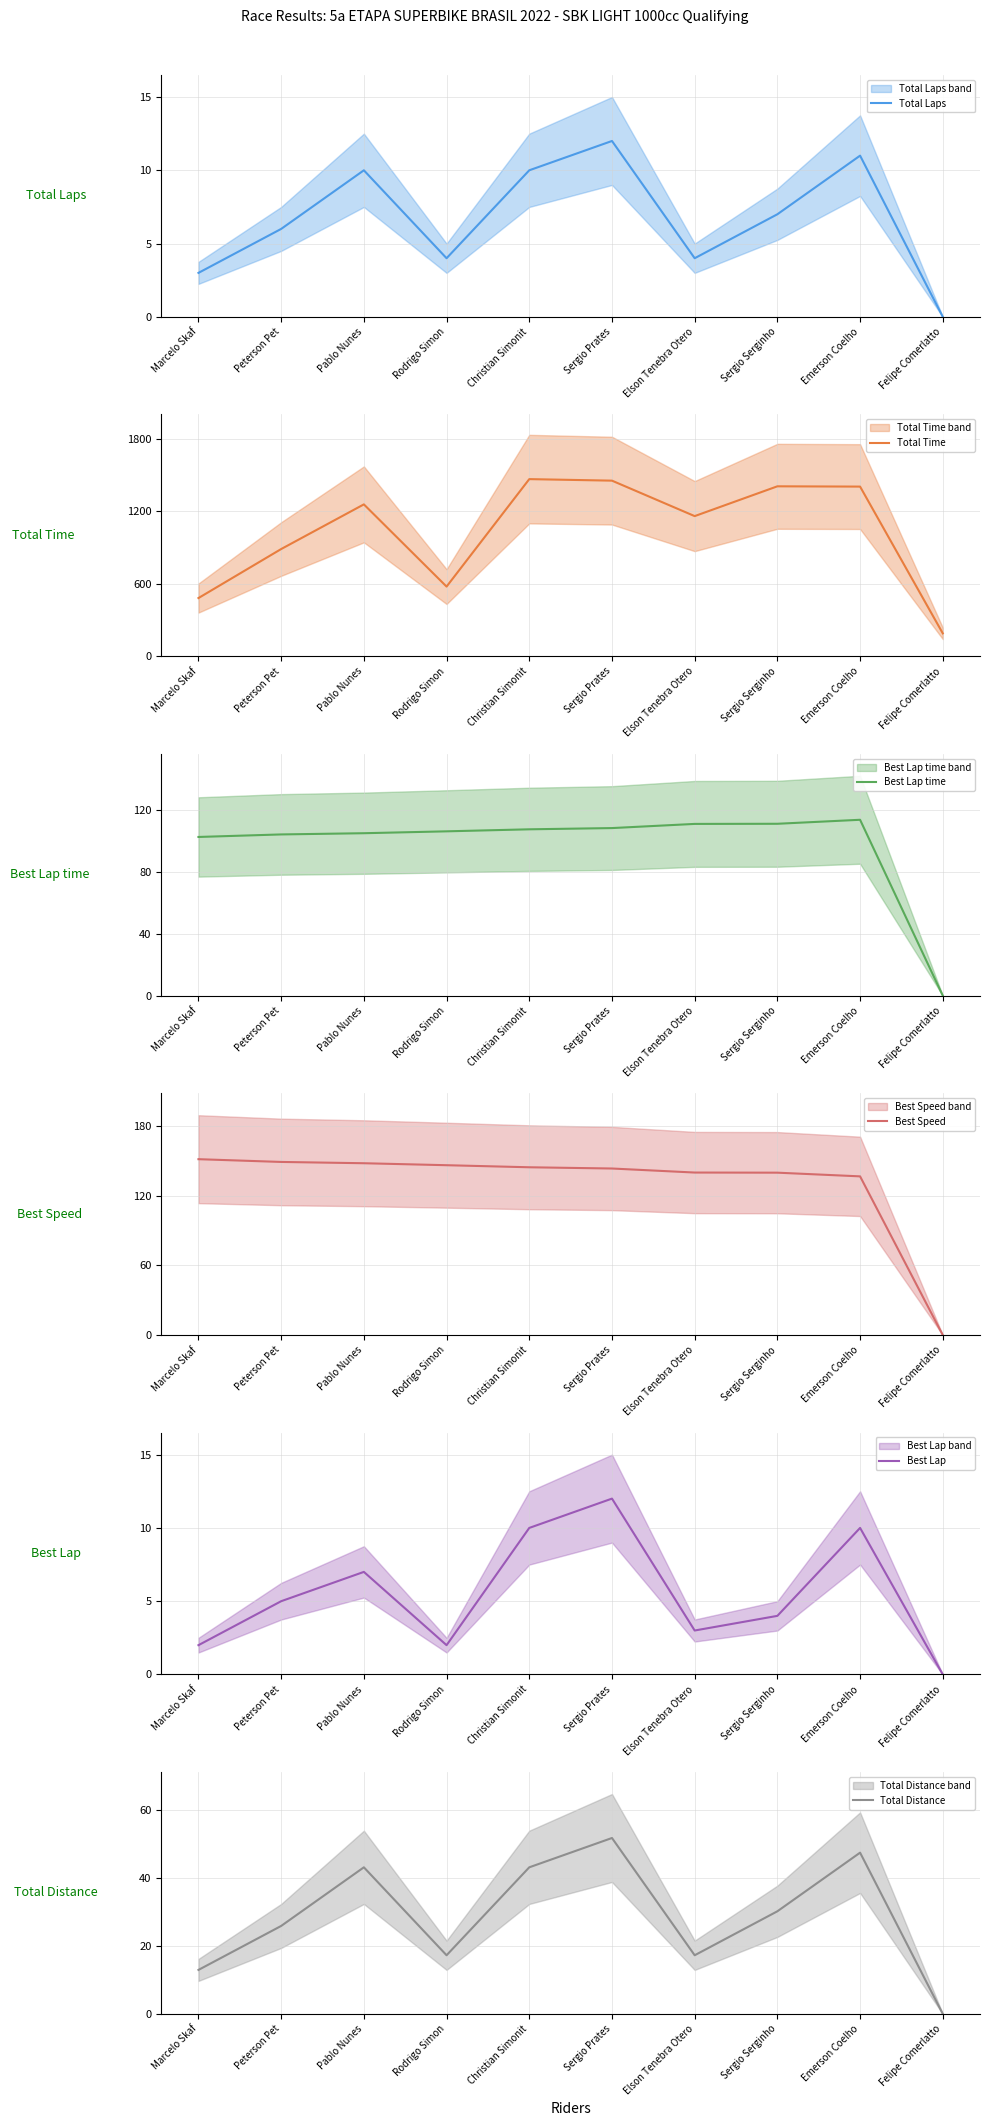

True or false: Total Distance and Total Laps cross at least once.

False